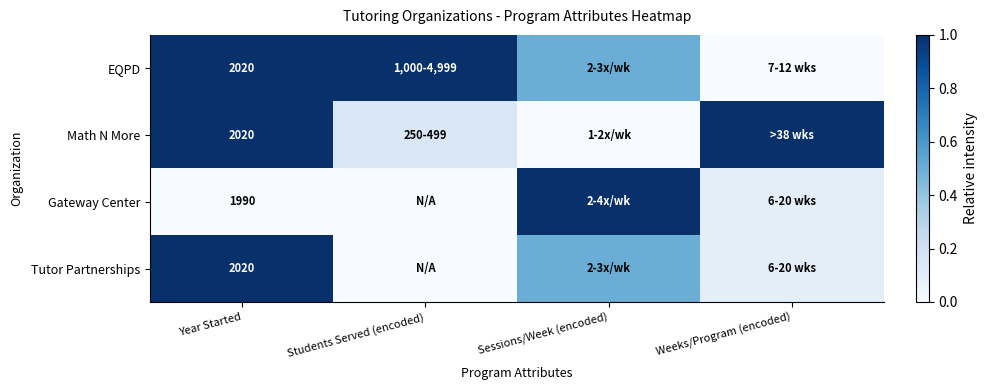

Rank the series at Weeks/Program (encoded) from lowest to highest value.

EQPD, Gateway Center, Tutor Partnerships, Math N More